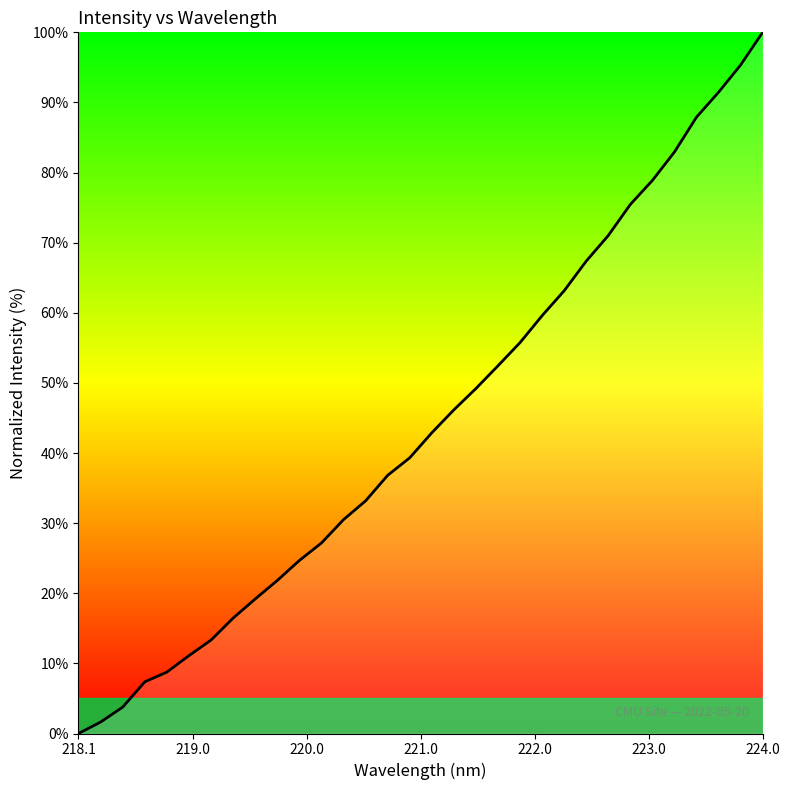

What is the maximum value shown in the chart?

100.0